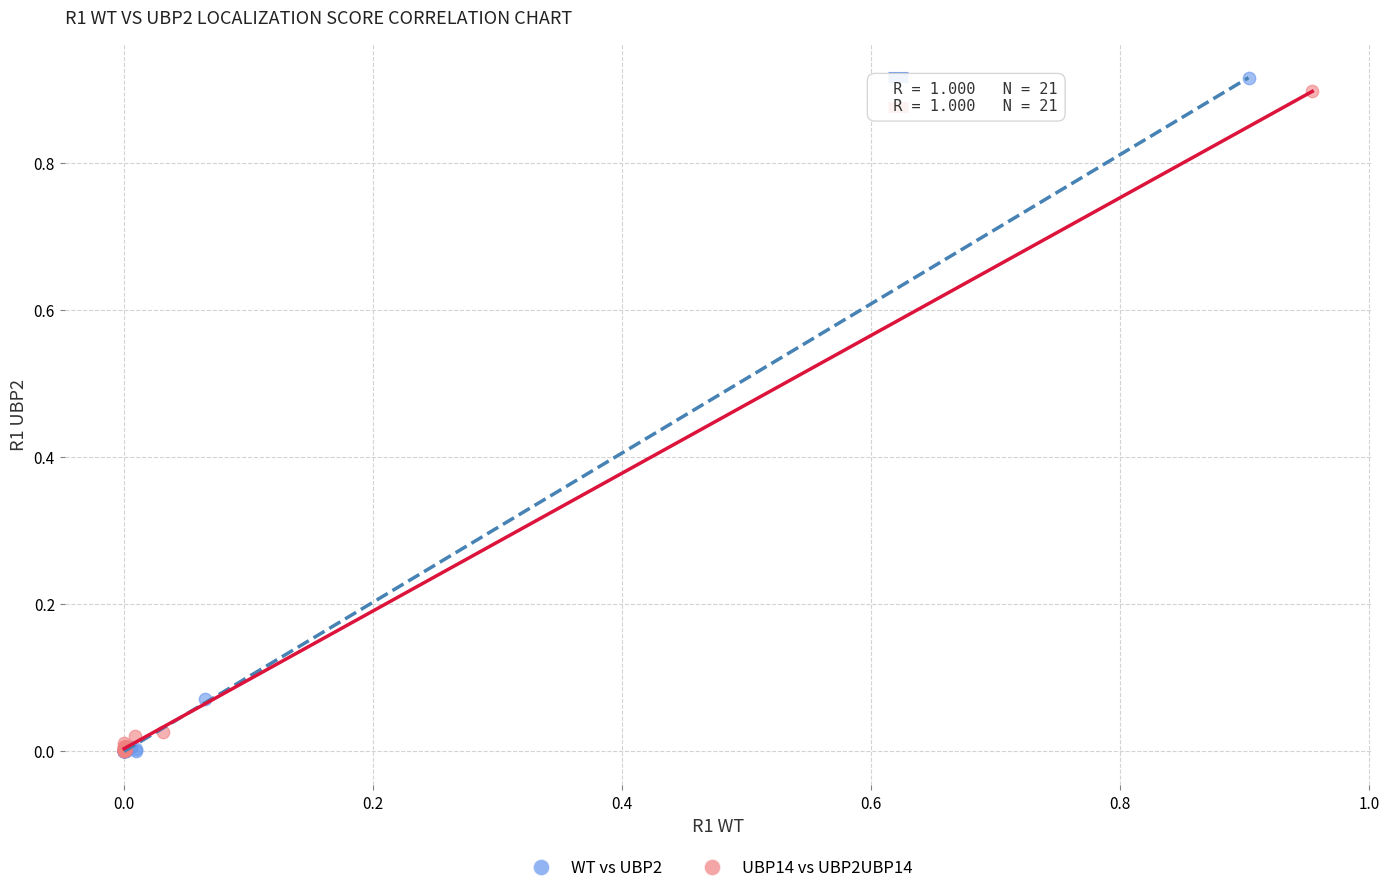

Which series has the largest Y range (max minus min)?

WT vs UBP2